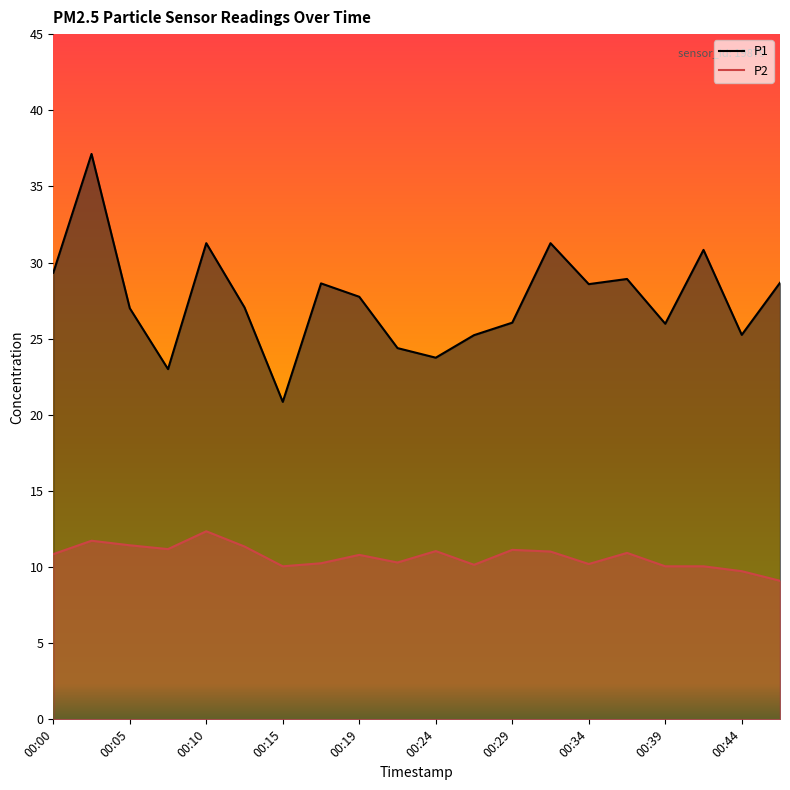

The value of P1 at 00:39 is 26.0. True or false?

True